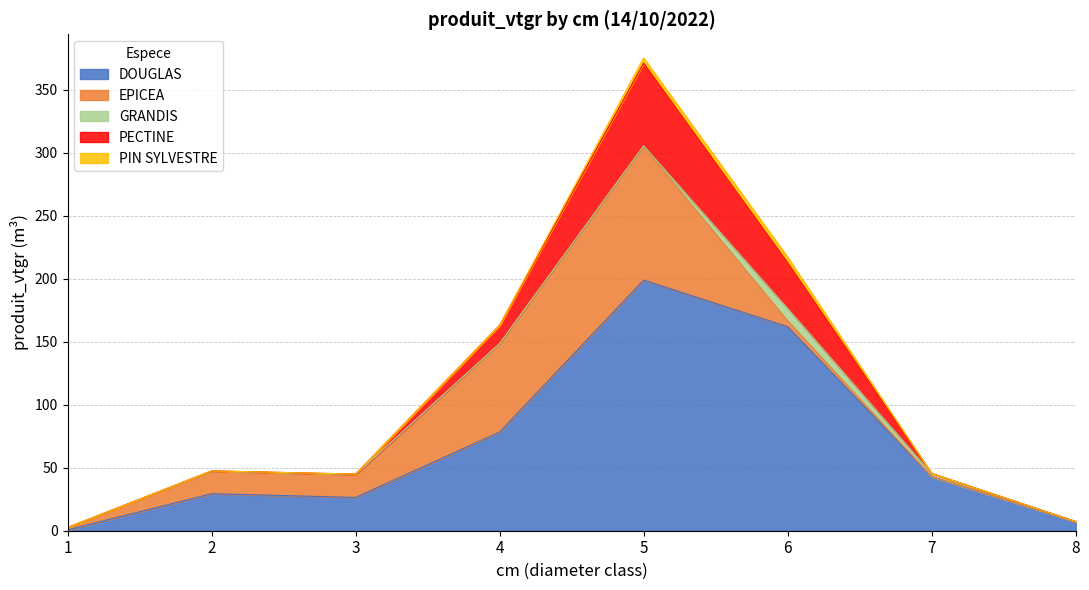

The value of PECTINE at 1 is -22.8. True or false?

False